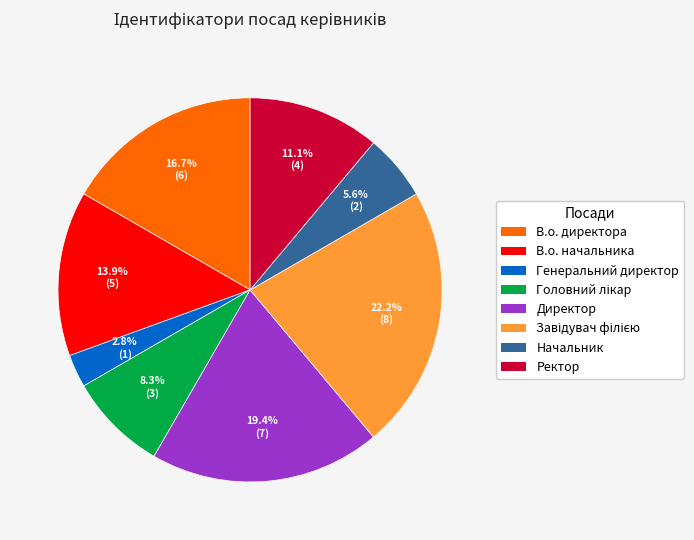

To the nearest percent, what percentage of the pie is В.о. начальника?

14%